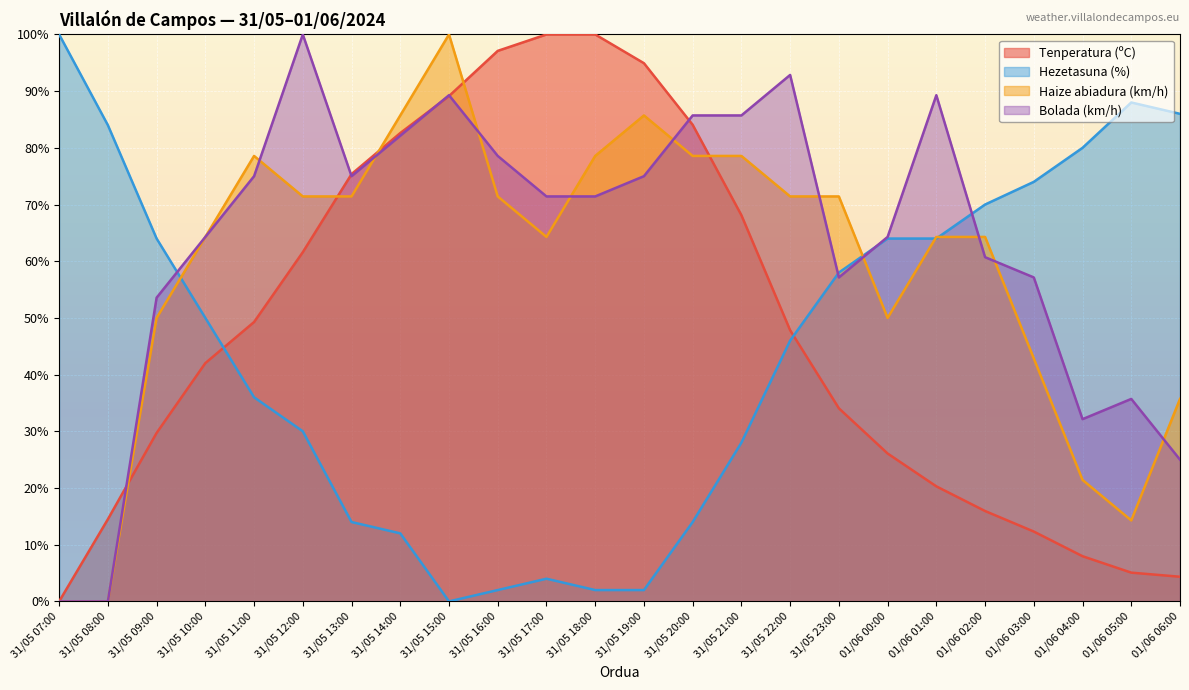

At which label is Hezetasuna (%) closest to 50?

31/05 10:00